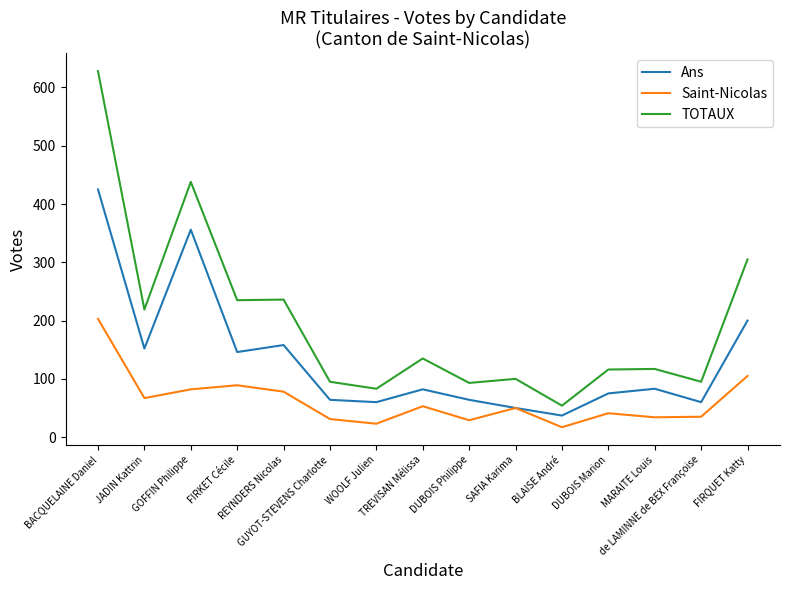

True or false: Saint-Nicolas and TOTAUX cross at least once.

False